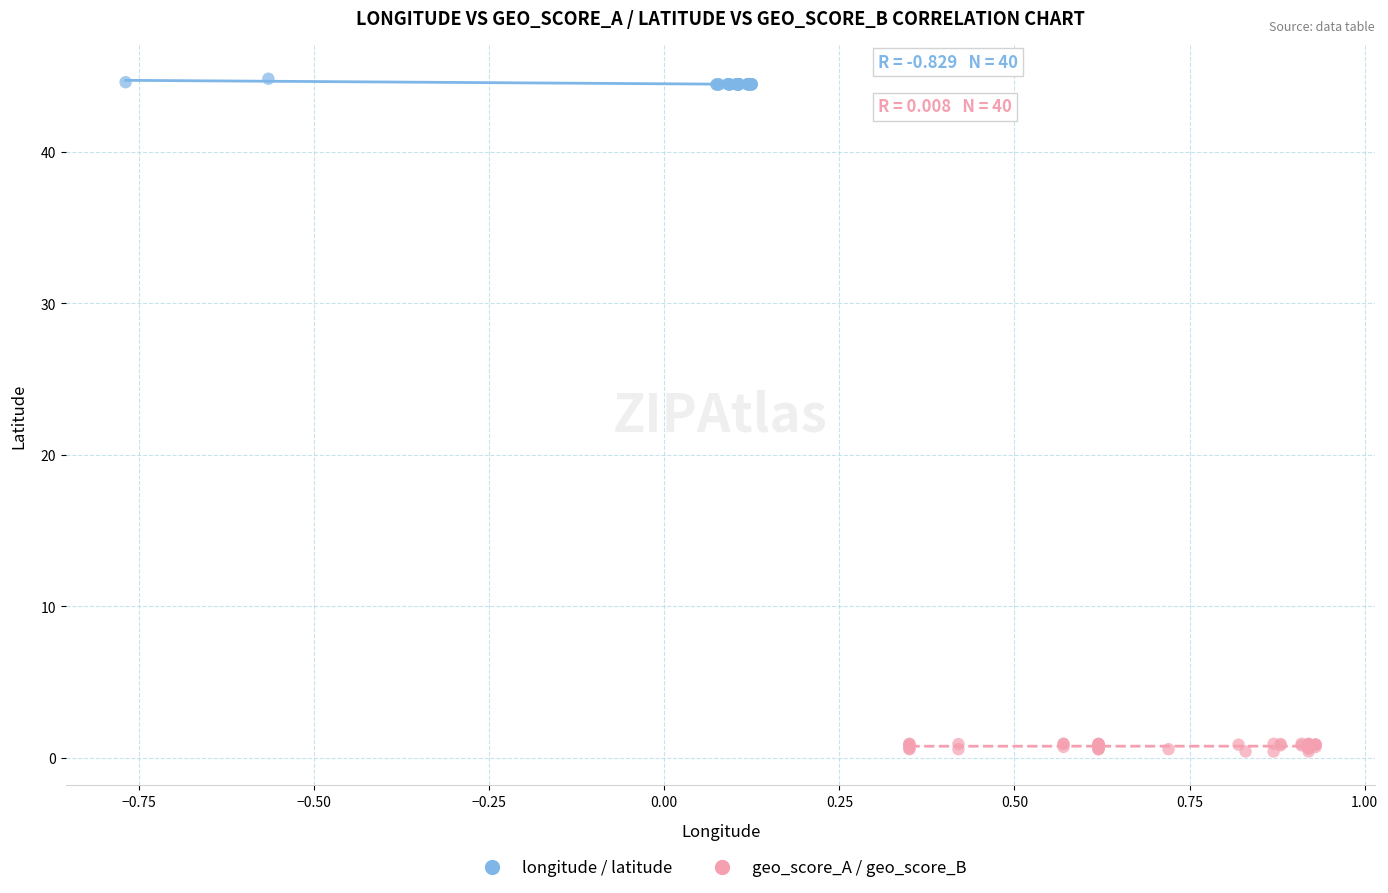

Which series contains the highest Y value?

longitude / latitude